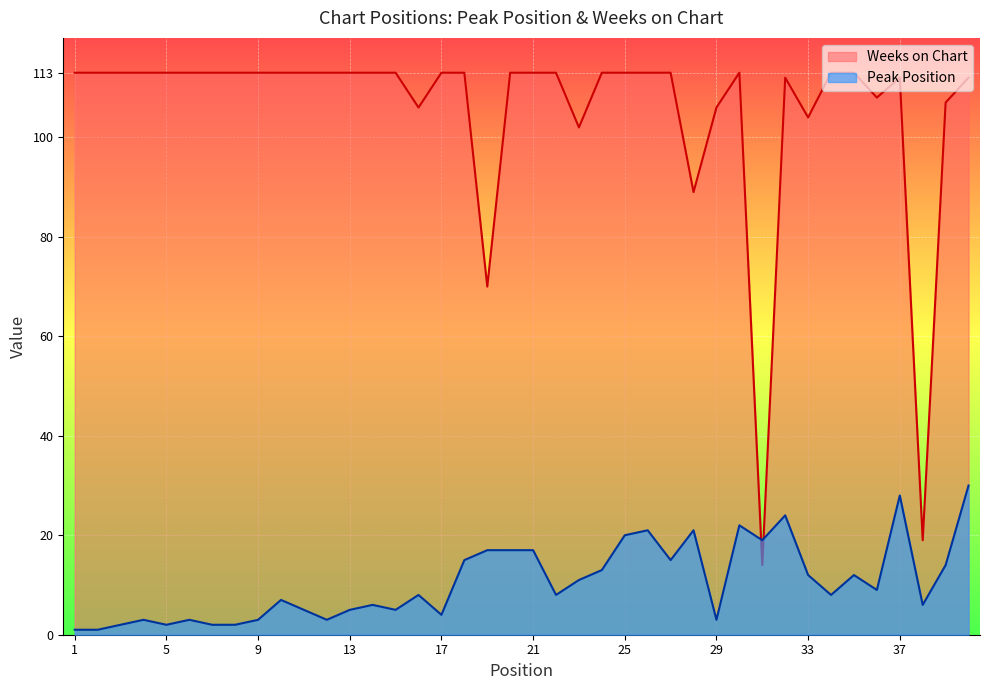

At which label does Peak Position first exceed 8?

18